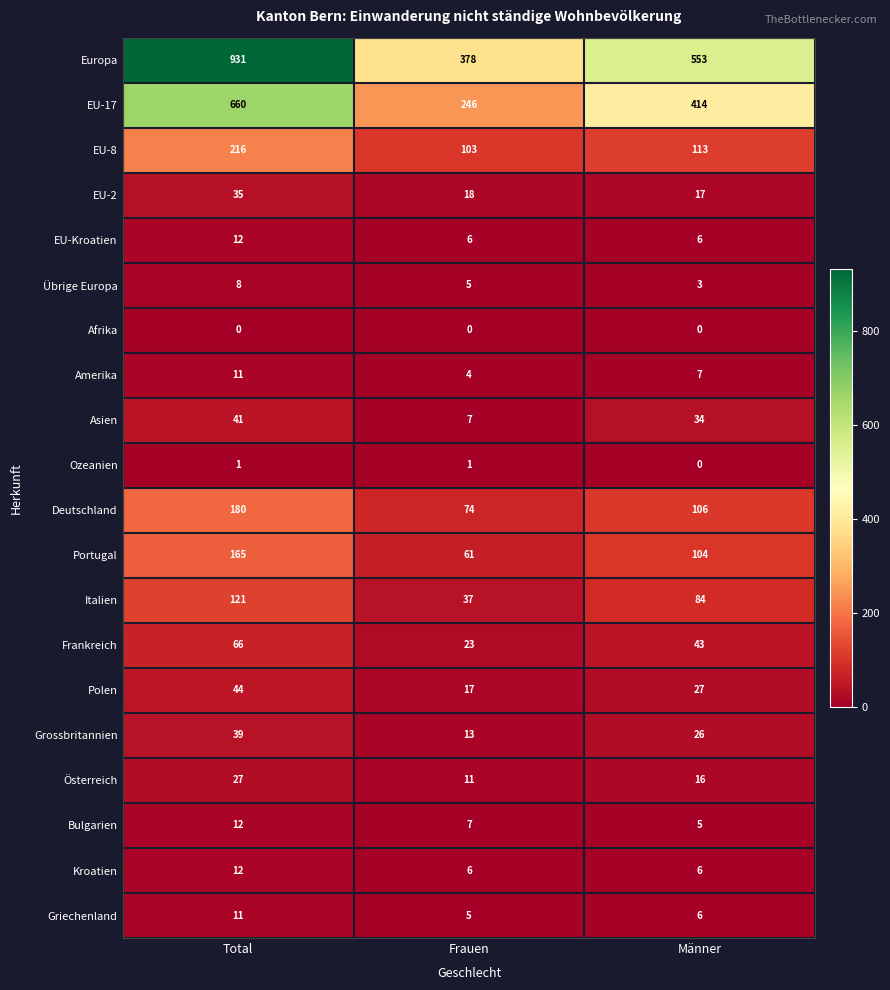

What is the maximum value shown in the chart?

931